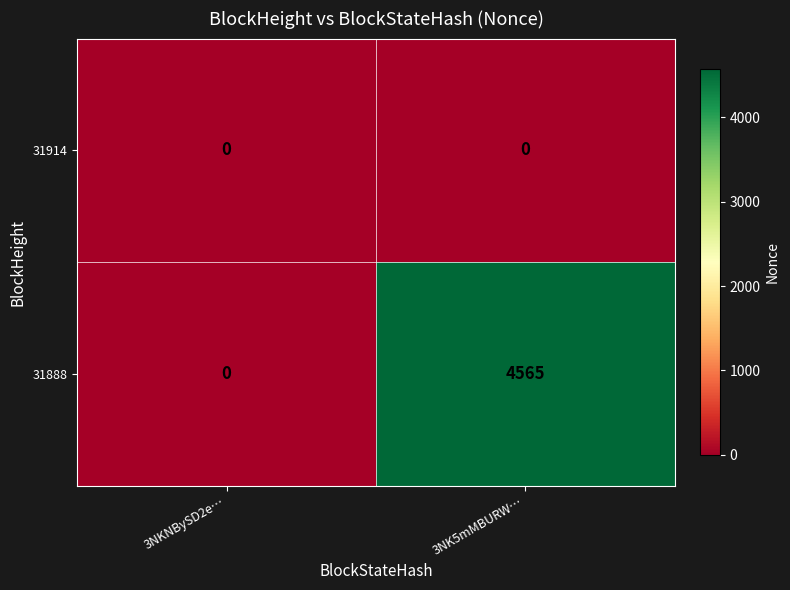

Which series changed the most between 3NKNBySD2e… and 3NK5mMBURW…?

31888